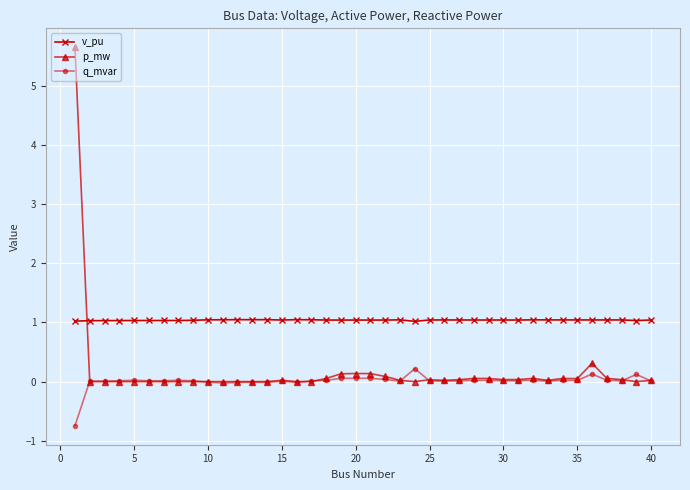

What is the maximum value for v_pu?

1.0